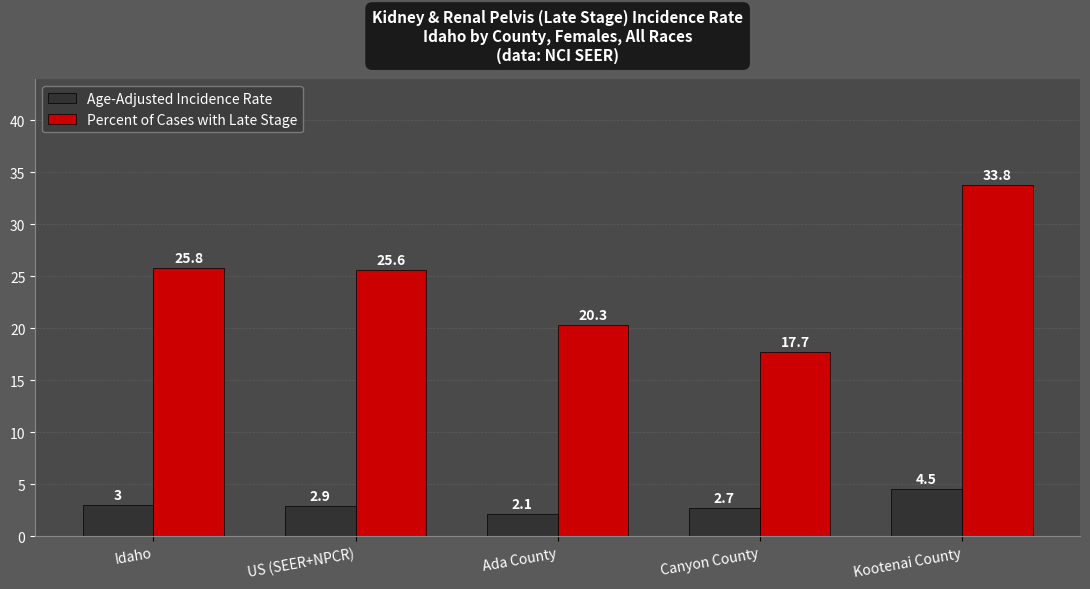

At how many categories does at least one series exceed 16?

5